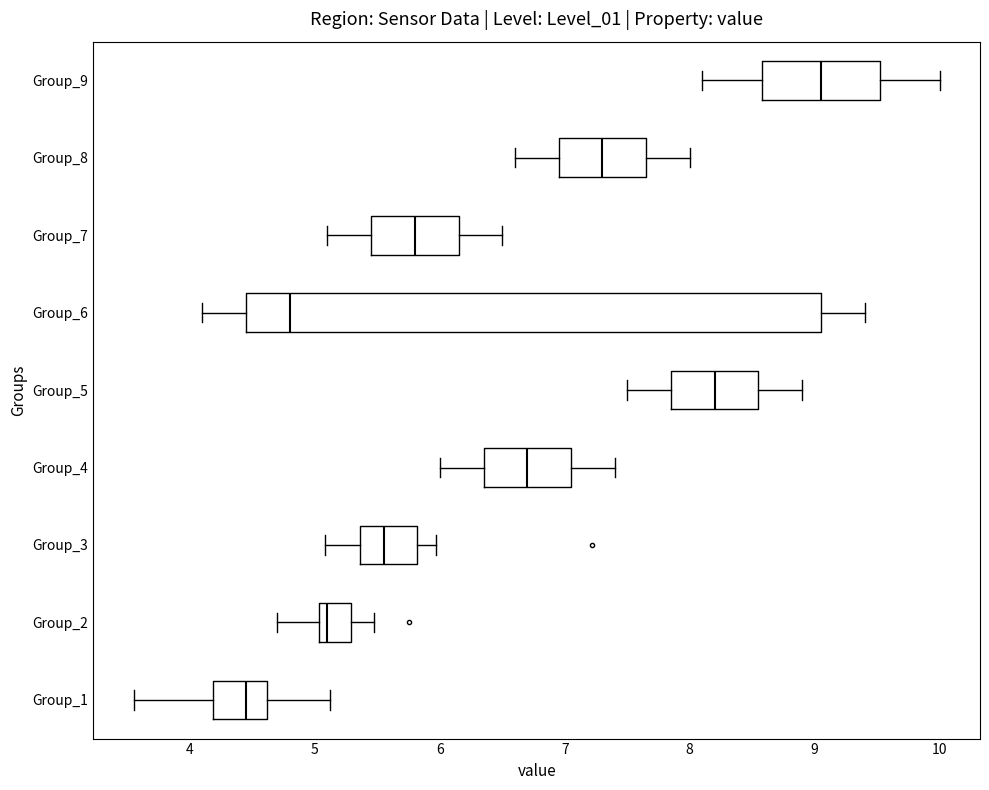

Reading bottom to top, read every box against the x-axis: the position of its median line, the range the box covers, and the ends of its whiskers. The values are not printed on the chart, so give them approximately, as read against the axis.

Group_1: median 4.5, box 4.2 to 4.6, whiskers 3.6 to 5.1
Group_2: median 5.1, box 5.0 to 5.3, whiskers 4.7 to 5.5
Group_3: median 5.6, box 5.4 to 5.8, whiskers 5.1 to 6.0
Group_4: median 6.7, box 6.4 to 7.1, whiskers 6.0 to 7.4
Group_5: median 8.2, box 7.9 to 8.6, whiskers 7.5 to 8.9
Group_6: median 4.8, box 4.5 to 9.1, whiskers 4.1 to 9.4
Group_7: median 5.8, box 5.5 to 6.2, whiskers 5.1 to 6.5
Group_8: median 7.3, box 7.0 to 7.7, whiskers 6.6 to 8.0
Group_9: median 9.1, box 8.6 to 9.5, whiskers 8.1 to 10.0